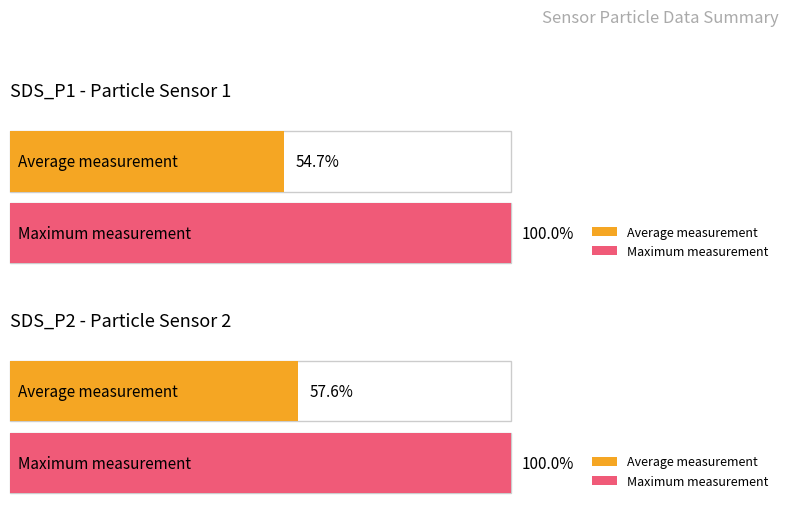

Which series has the largest range (max minus min)?

SDS_P1